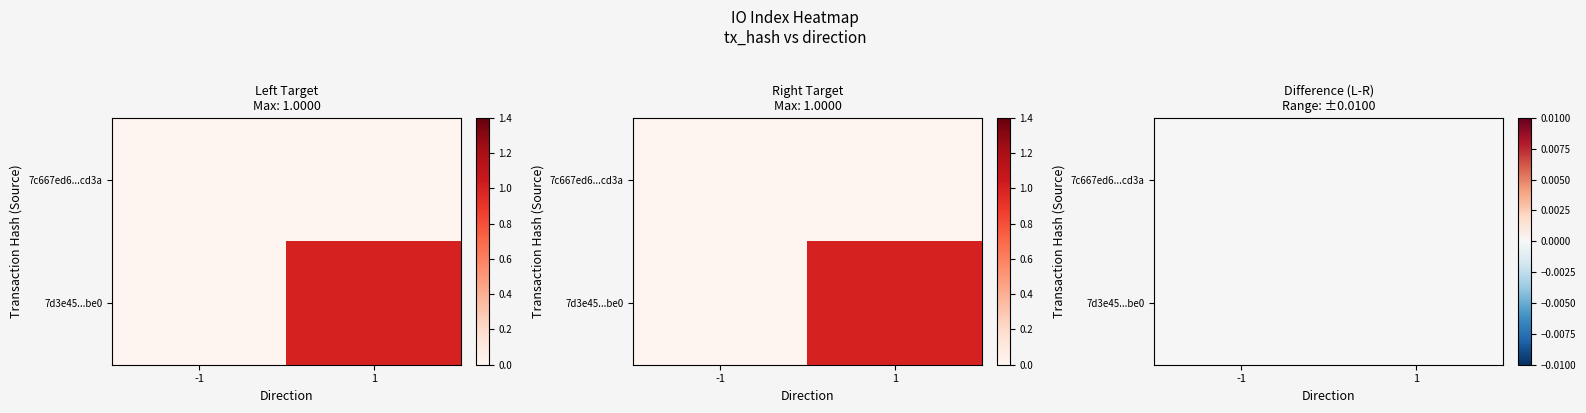

What is the greatest value displayed?

1